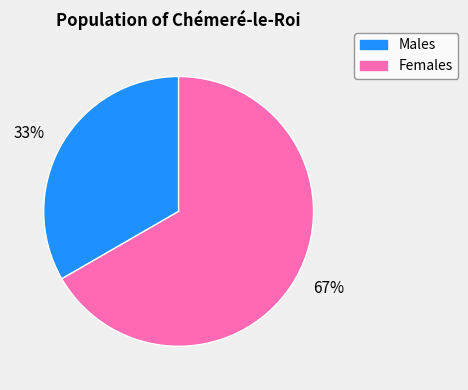

The 33% slice represents 33% of the pie. True or false?

True